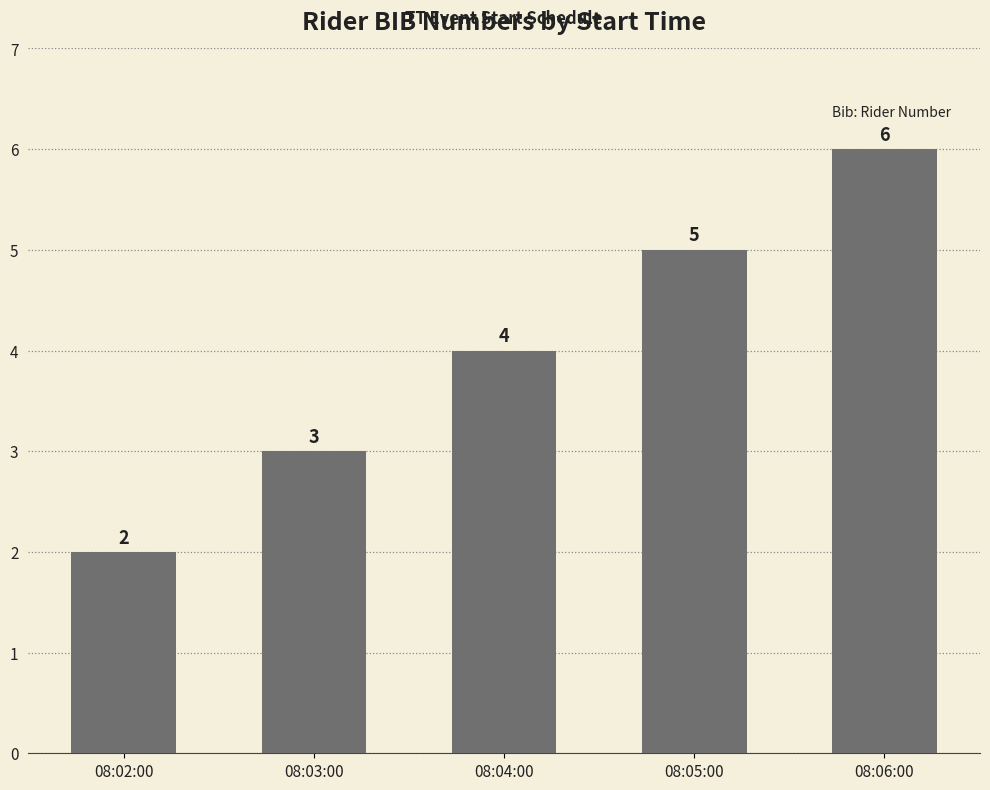

What value does the data have at 08:04:00?

4